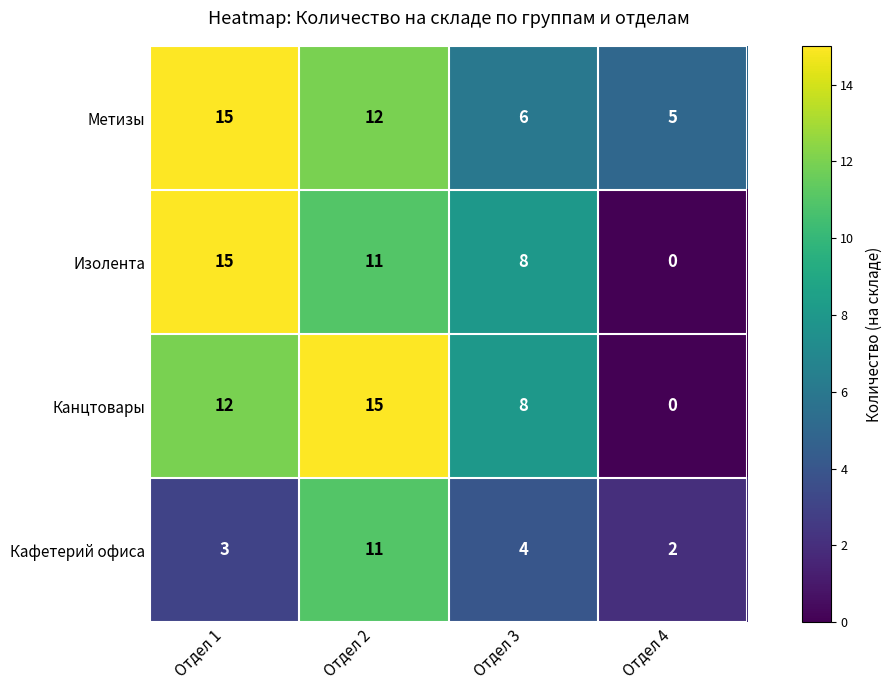

At which category is the sum across all series the highest?

Отдел 2